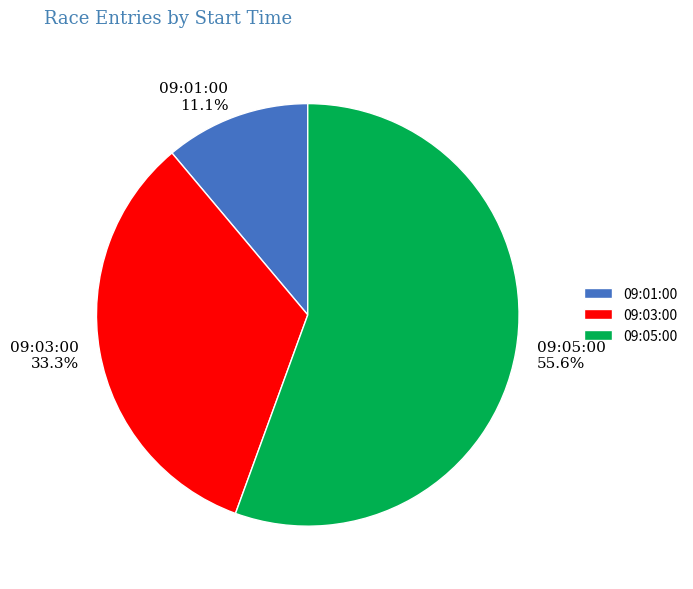

What is the ratio of the value at 09:01:00 to the value at 09:05:00?

0.2